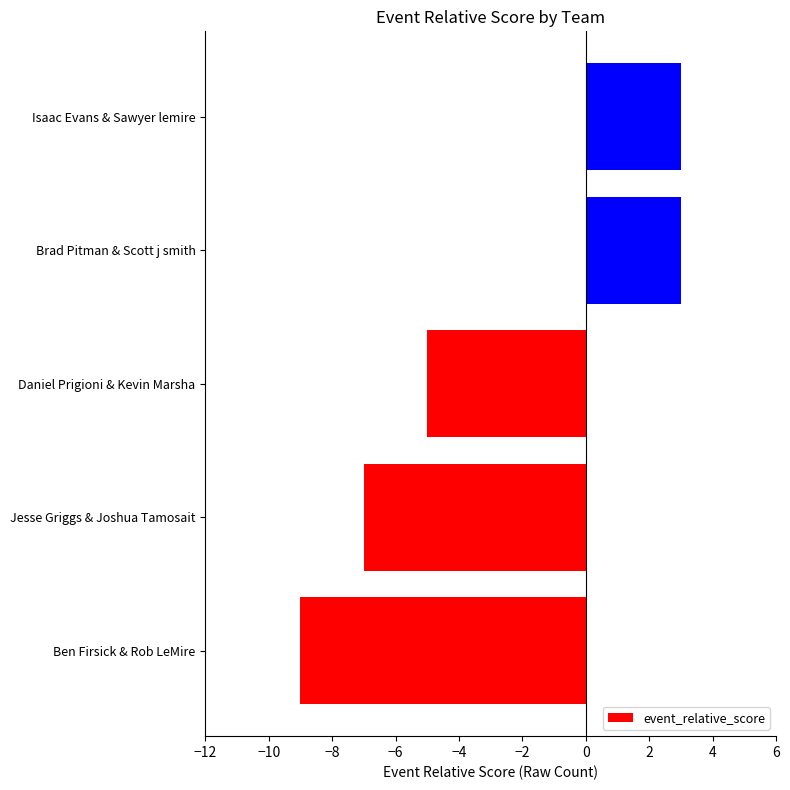

Count the values in the range -7 to 3.

4